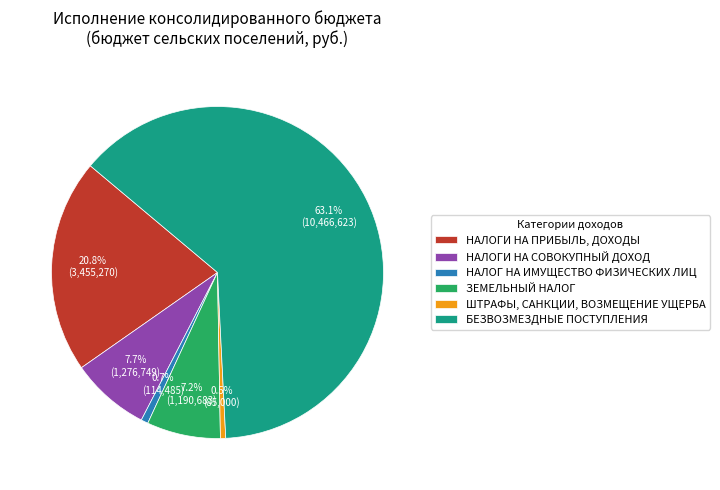

Does БЕЗВОЗМЕЗДНЫЕ ПОСТУПЛЕНИЯ represent more than half of the total?

Yes